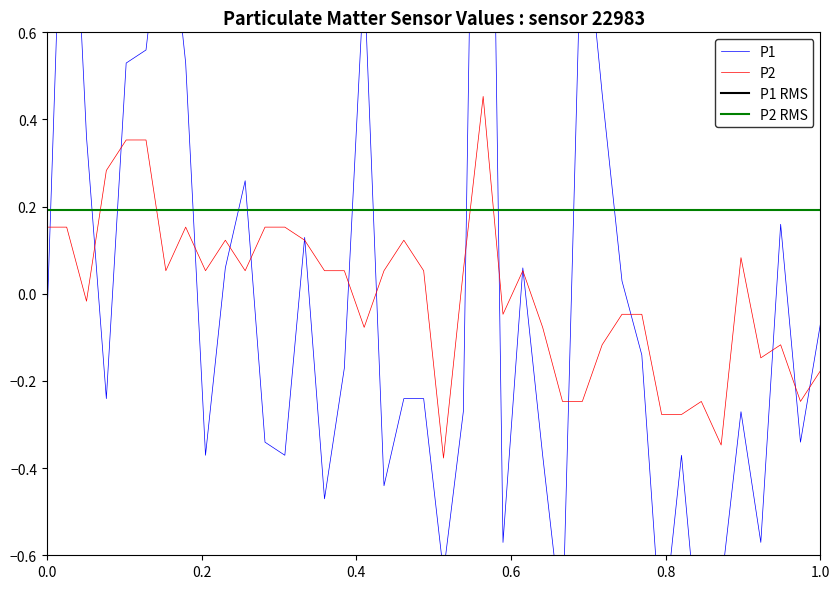

What is the total value across all series at 0.8?

1.7